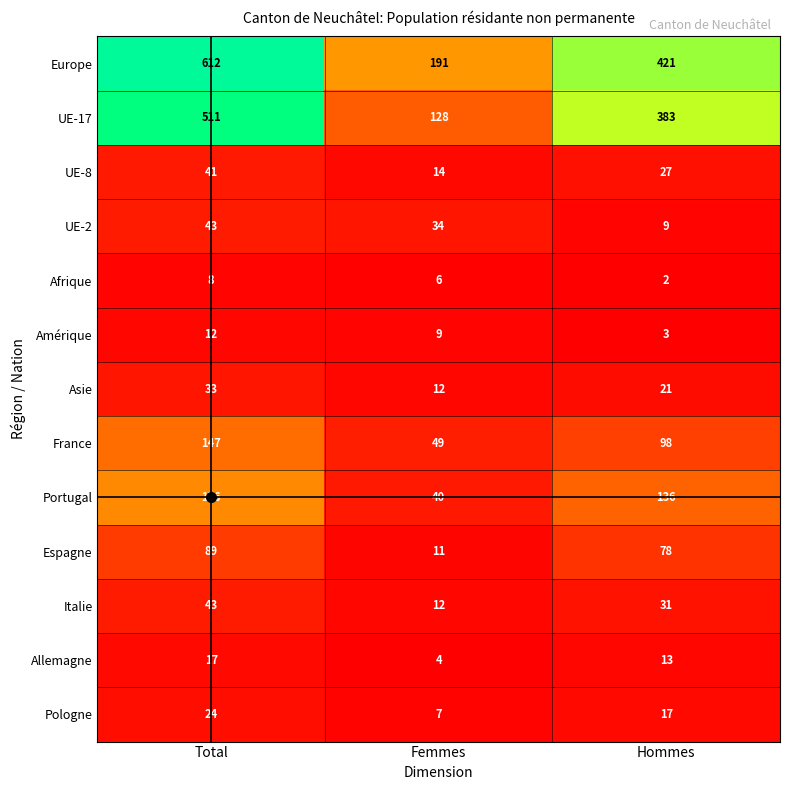

What value does the France series have at Hommes, to the nearest 10?

100